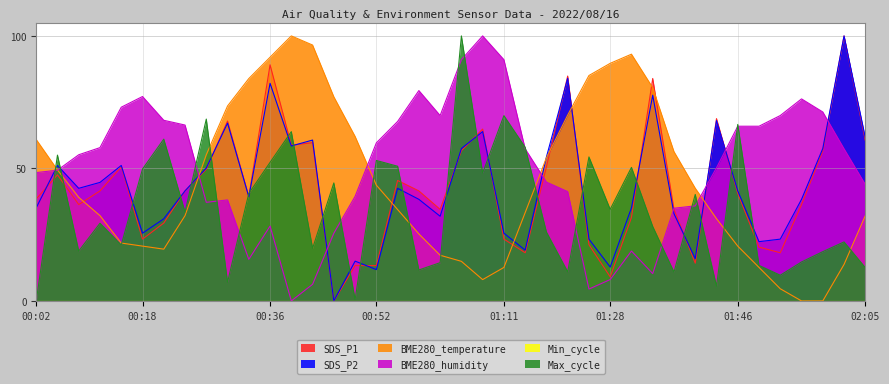

True or false: BME280_humidity has a value of 118.2 at 00:24.

False